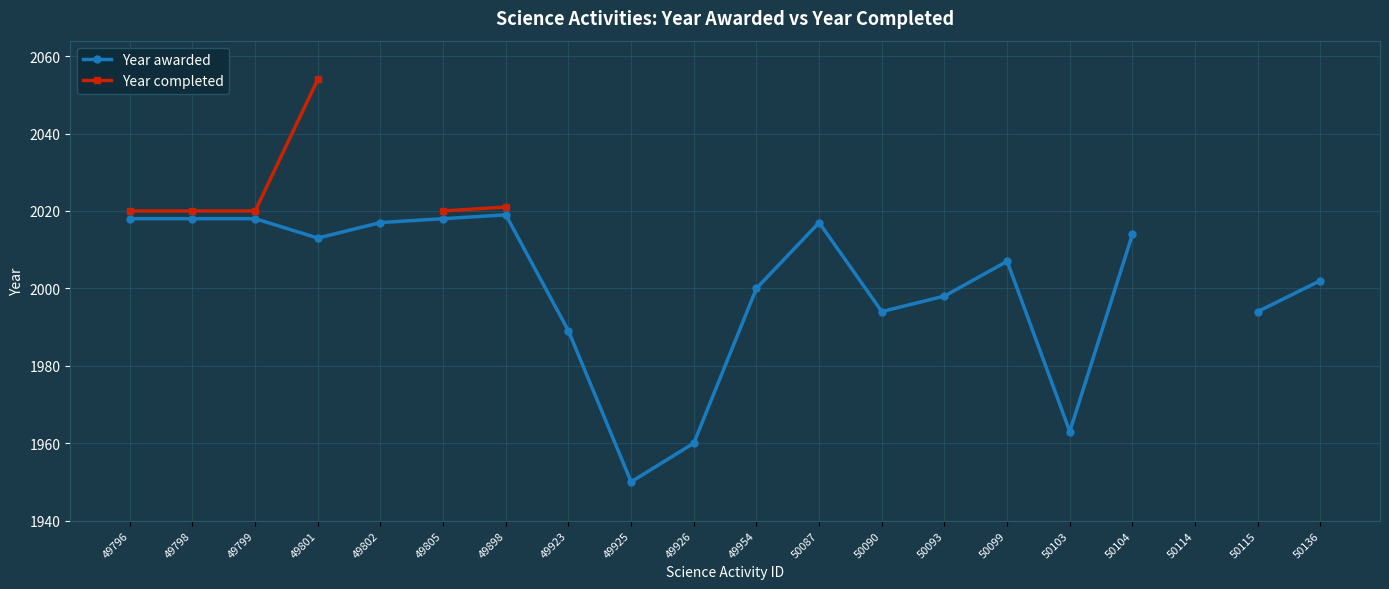

At how many categories does at least one series exceed 1976?

16